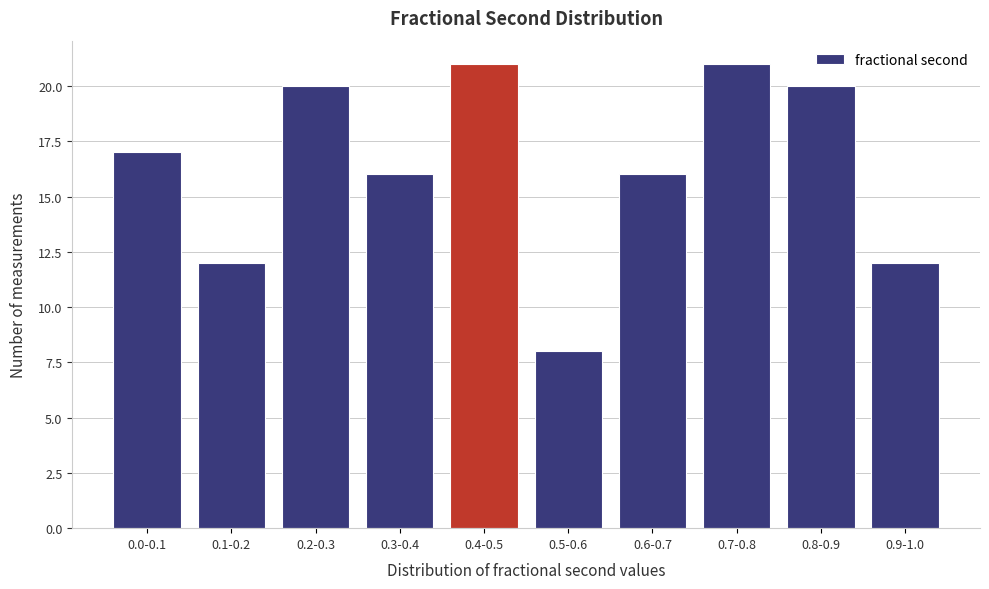

Reading left to right, what are all the values shown in this chart?

0.0-0.1=17	0.1-0.2=12	0.2-0.3=20	0.3-0.4=16	0.4-0.5=21	0.5-0.6=8	0.6-0.7=16	0.7-0.8=21	0.8-0.9=20	0.9-1.0=12